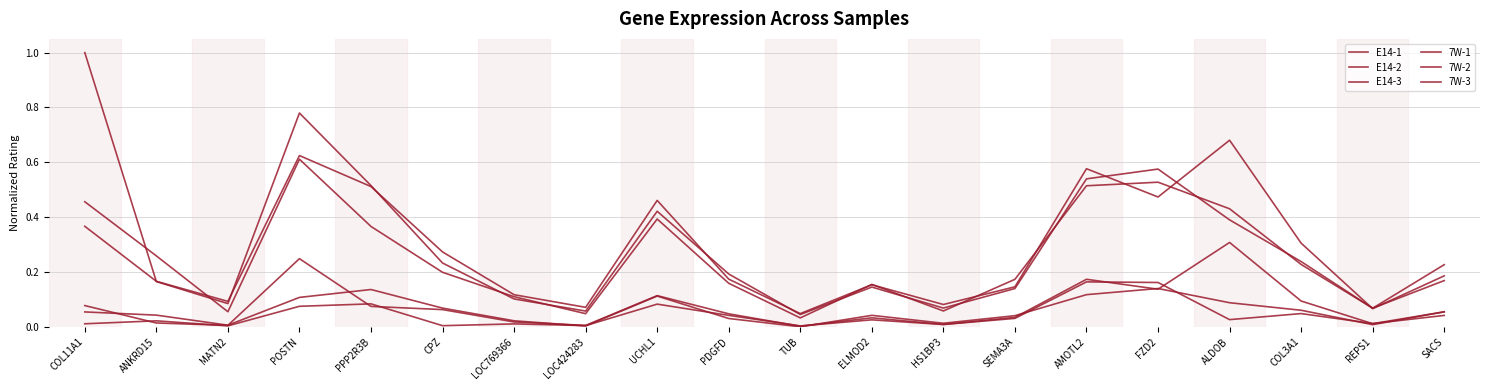

True or false: E14-2 and 7W-3 intersect in this chart.

False